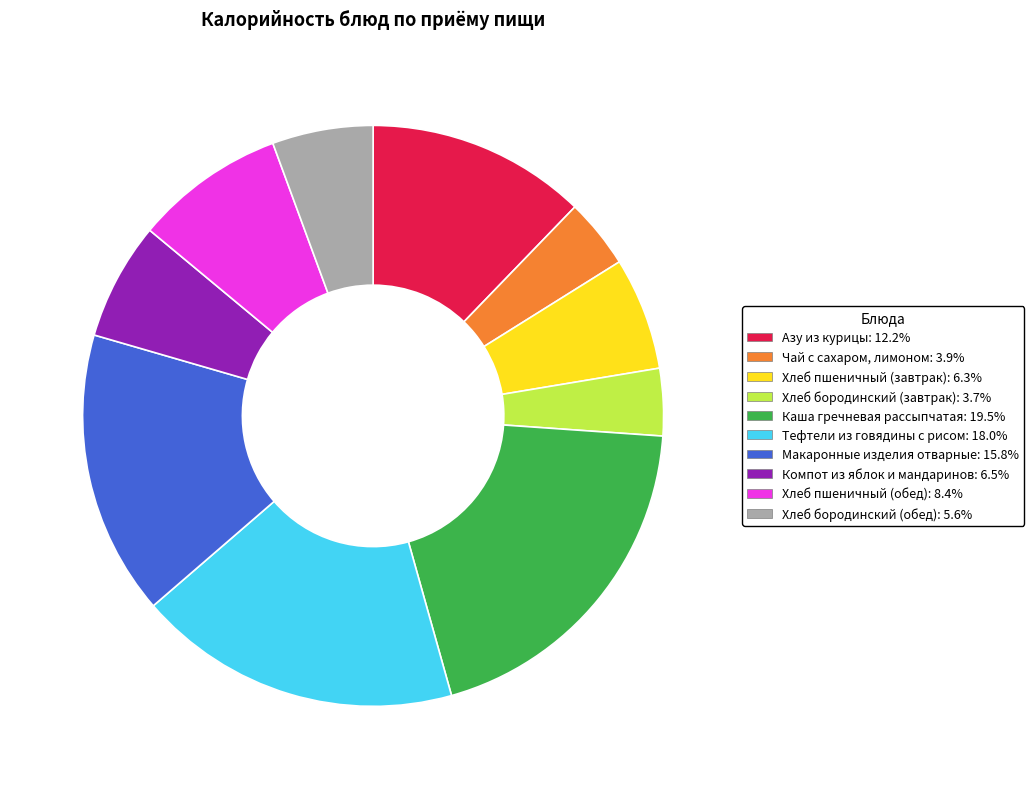

Does Компот из яблок и мандаринов account for over 50% of the chart?

No